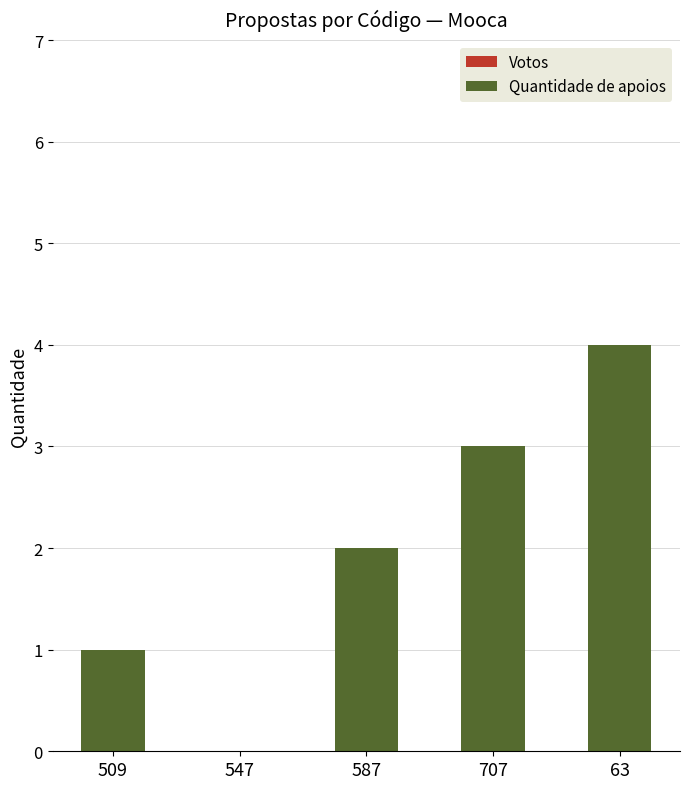

True or false: the data shows 2 at 509.

False